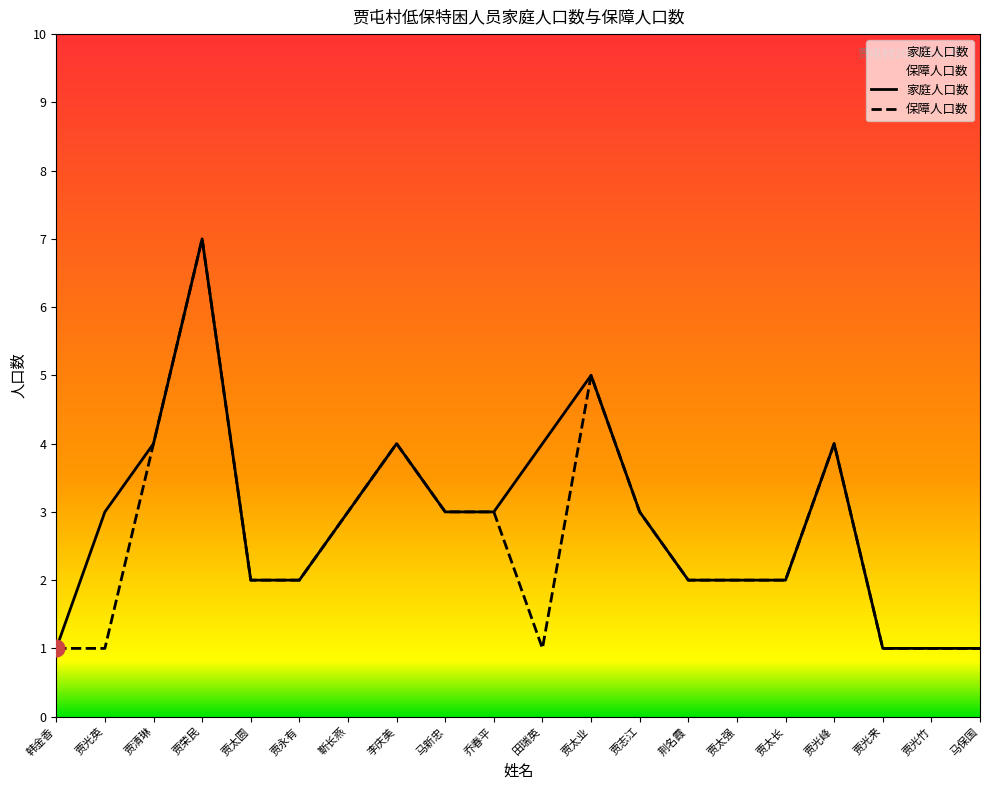

Where is the first local minimum for 保障人口数?

田瑞英